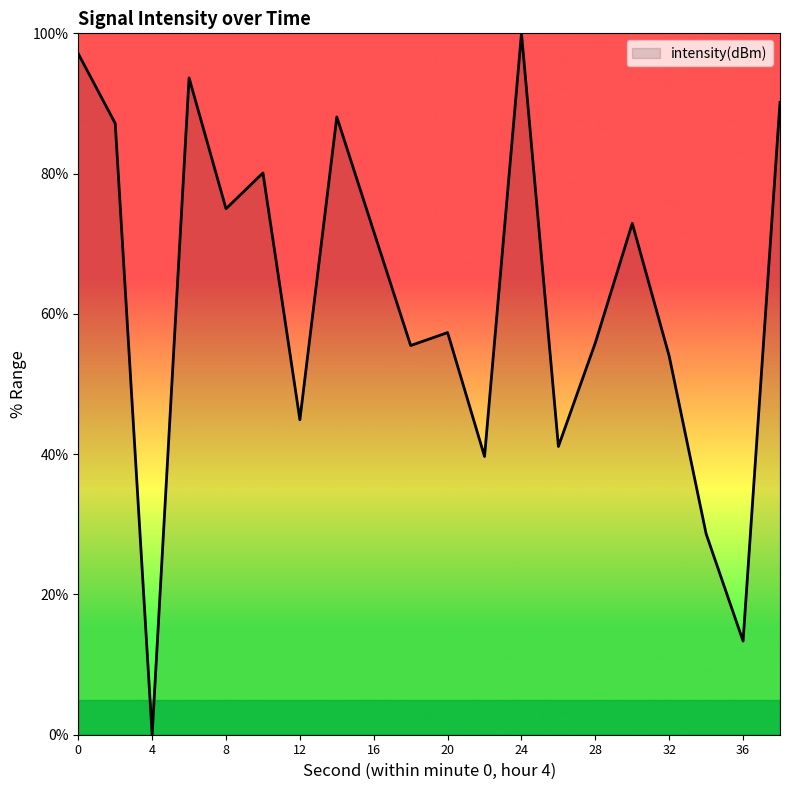

What is the maximum value shown in the chart?

100.0